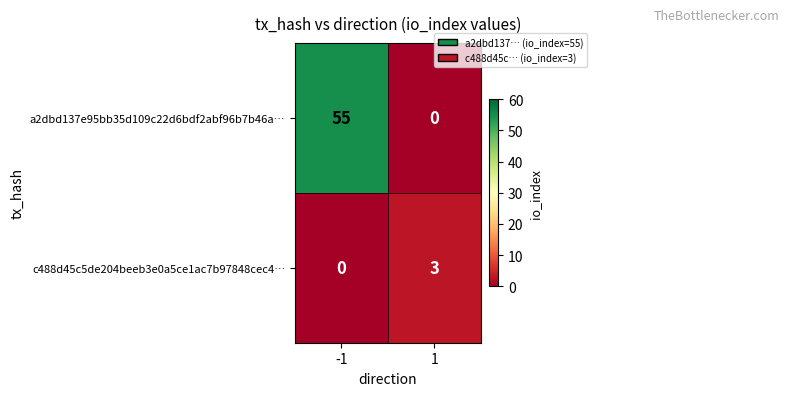

What is the highest value of the c488d45c5de204beeb3e0a5ce1ac7b97848cec4… series?

3